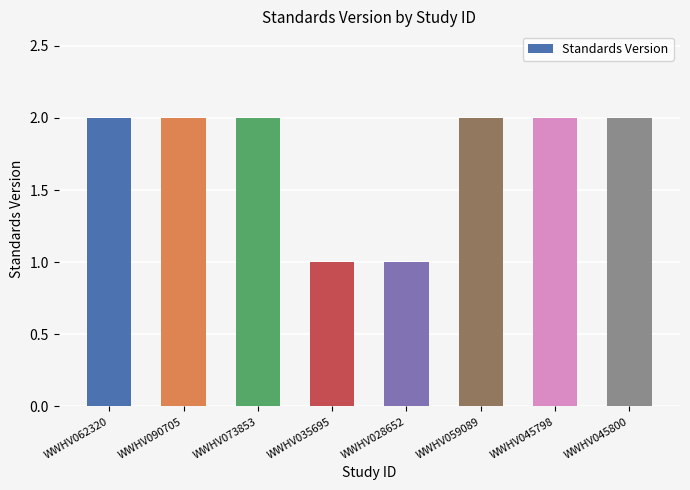

What position from the right is WWHV045798?

2